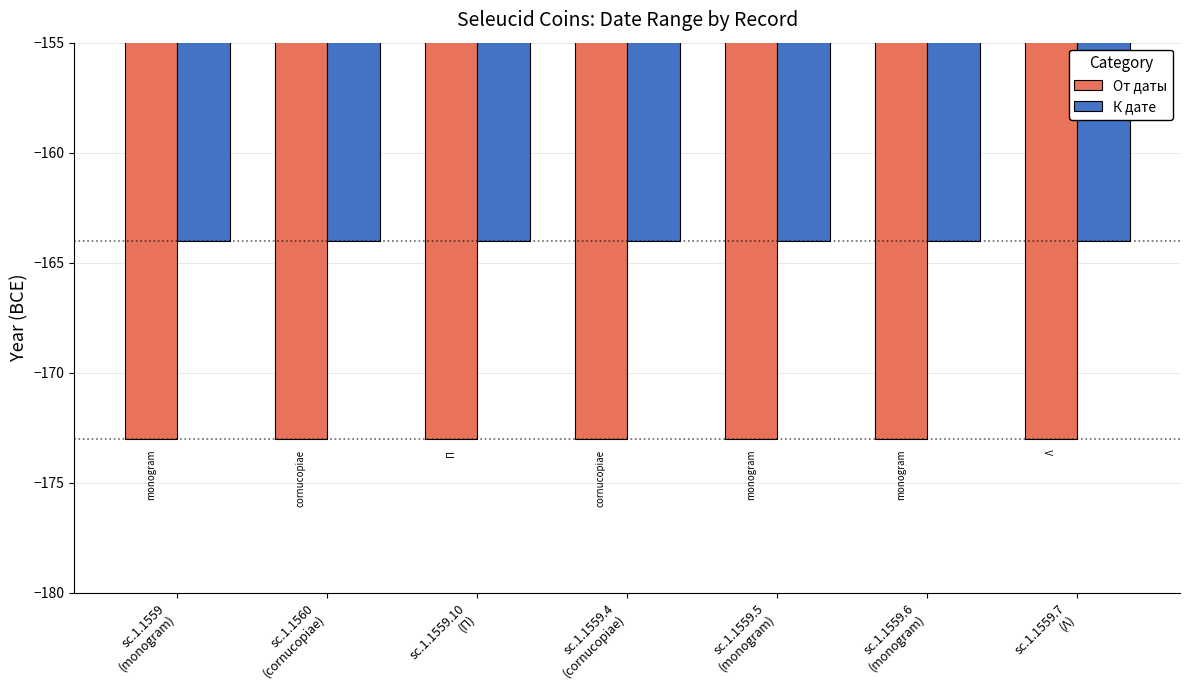

What is the label of the 5th bar from the right?

sc.1.1559.10
(Π)